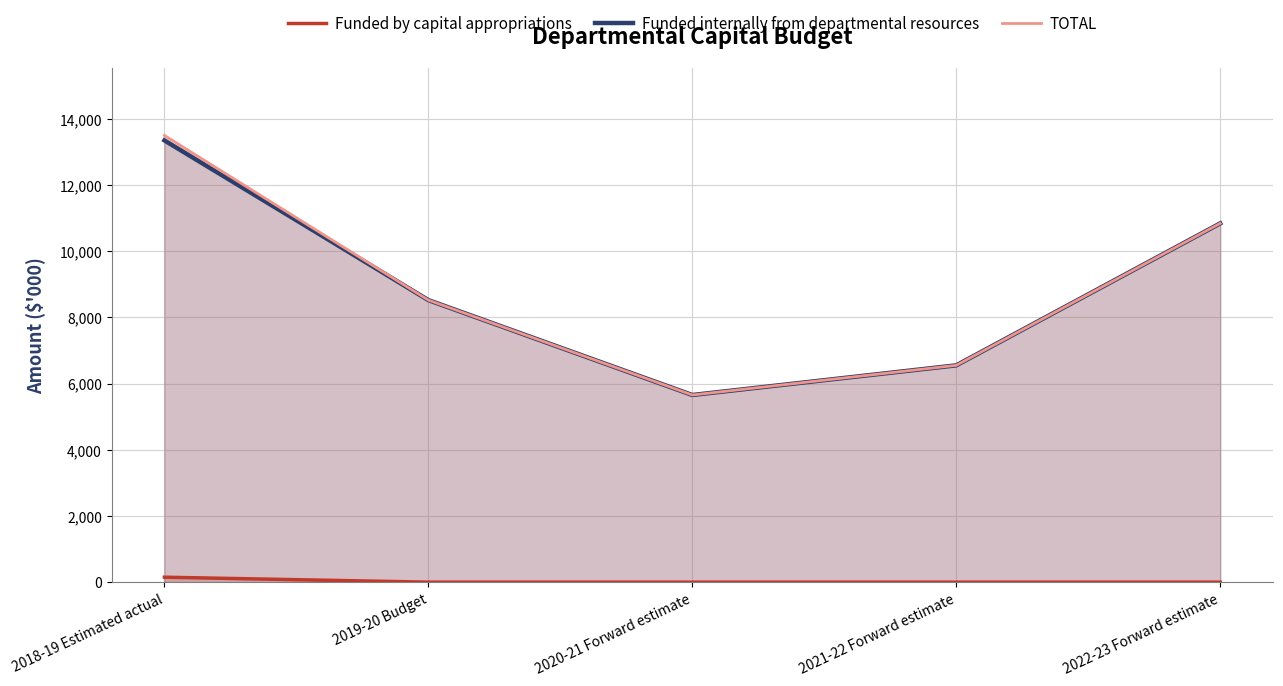

The value of Funded by capital appropriations at 2022-23 Forward estimate is 0. True or false?

True